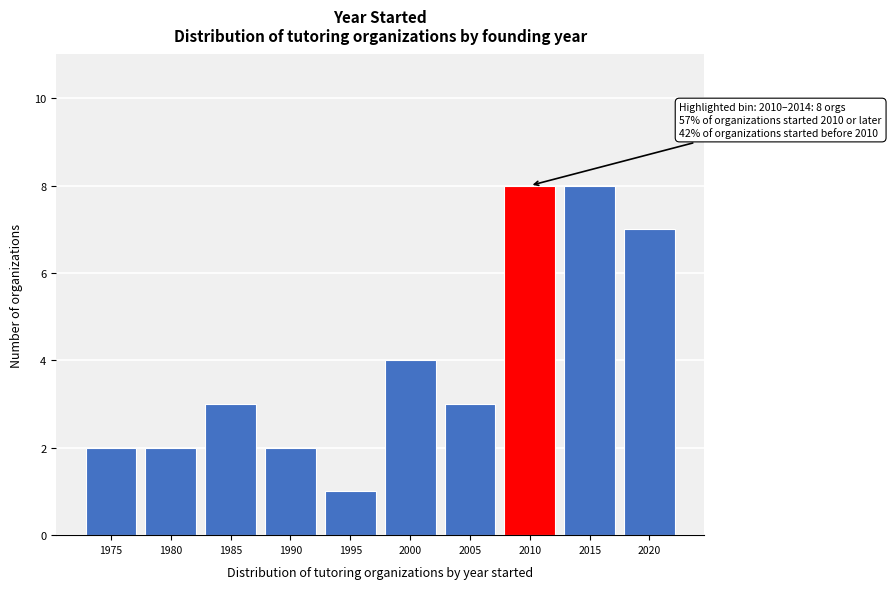

Reading right to left, what are all the values shown in this chart?

7	8	8	3	4	1	2	3	2	2